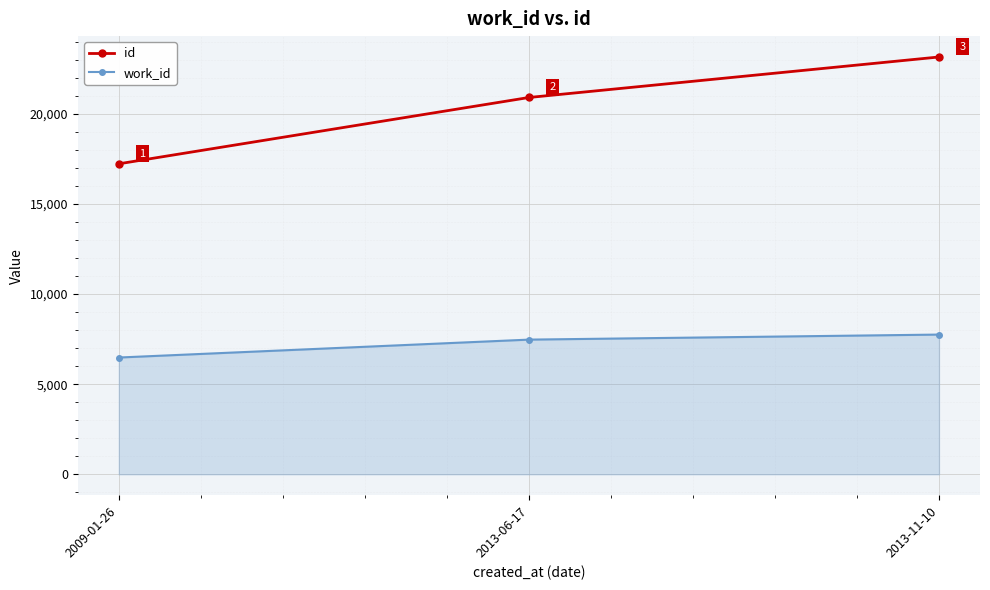

What is the label of the 2nd point from the right?

2013-06-17